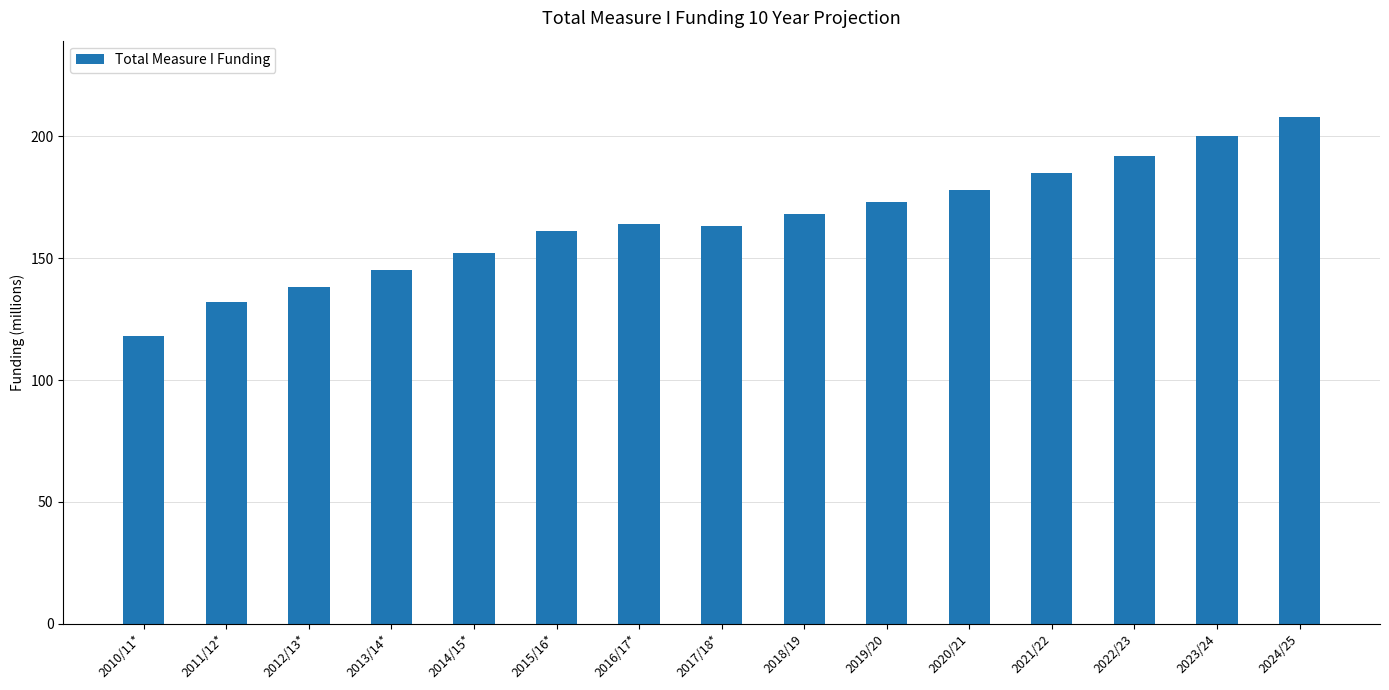

Count the number of categories in the chart.

15